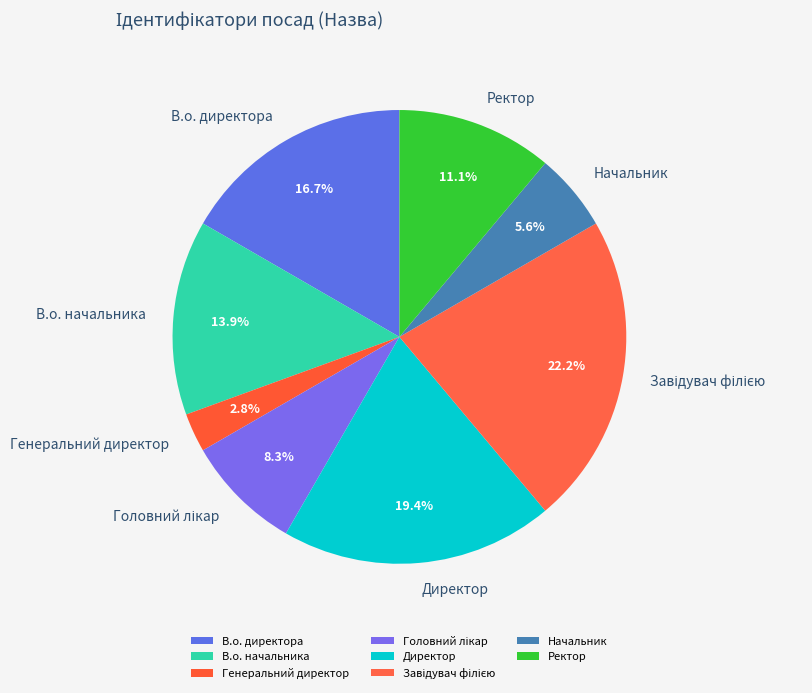

Is it true that В.о. директора is 5% of the pie?

False